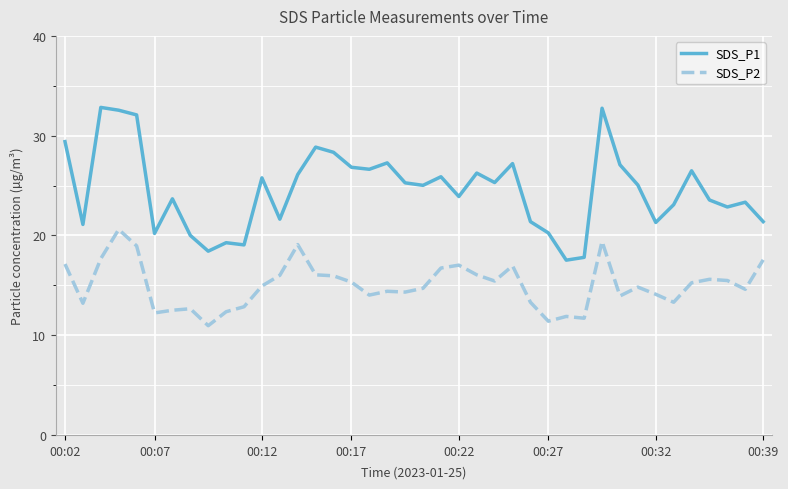

What is the greatest value displayed?

32.8